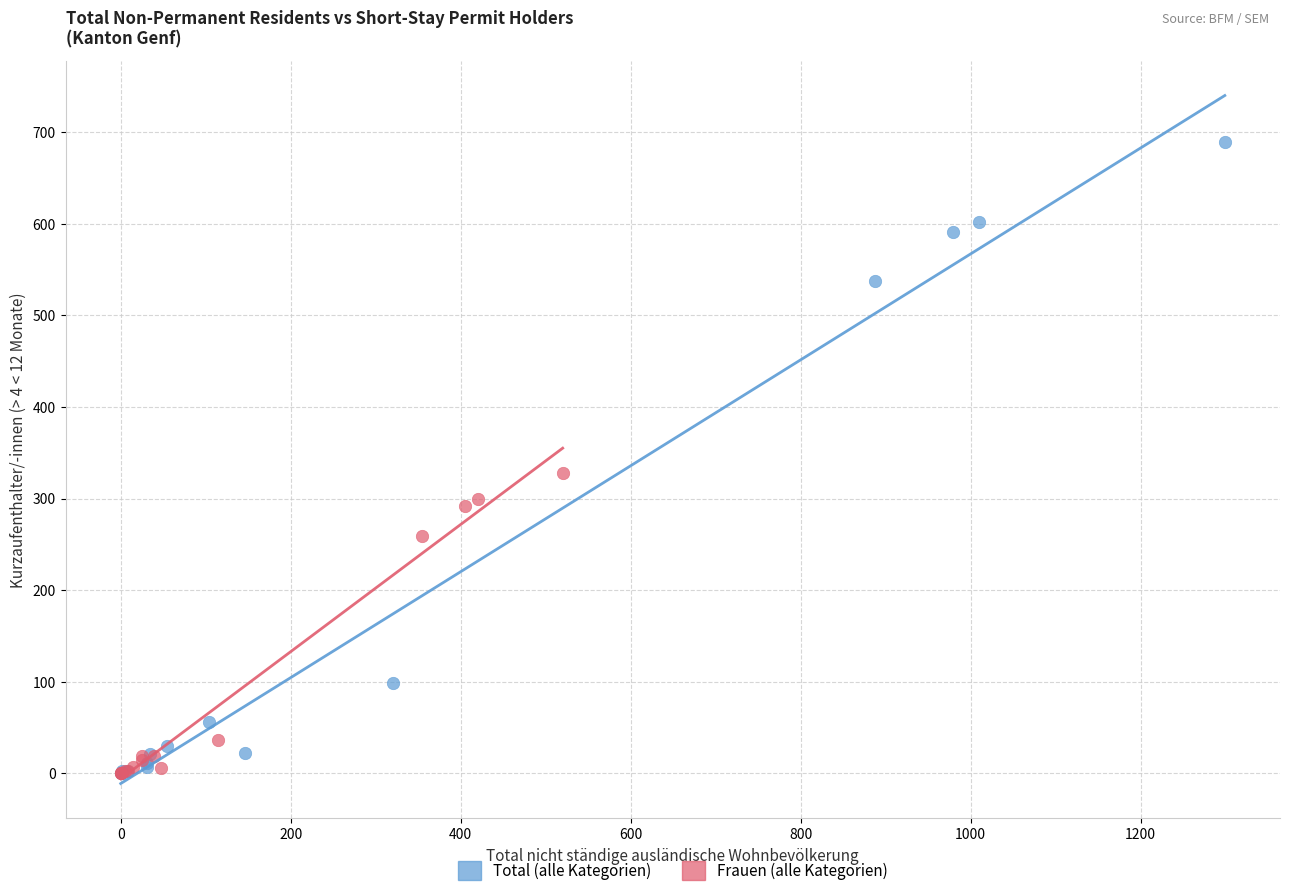

Which series has the largest Y range (max minus min)?

Total (alle Kategorien)